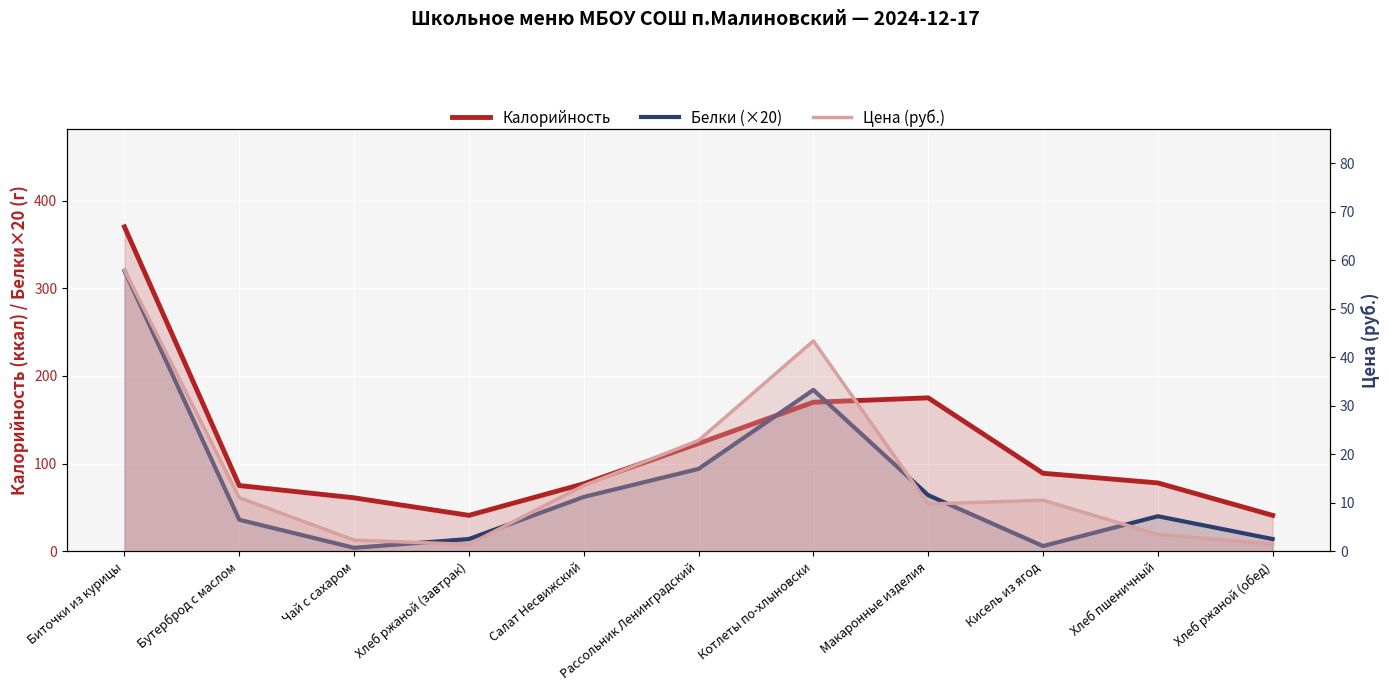

At which label does Белки (×20) first exceed 40?

Биточки из курицы